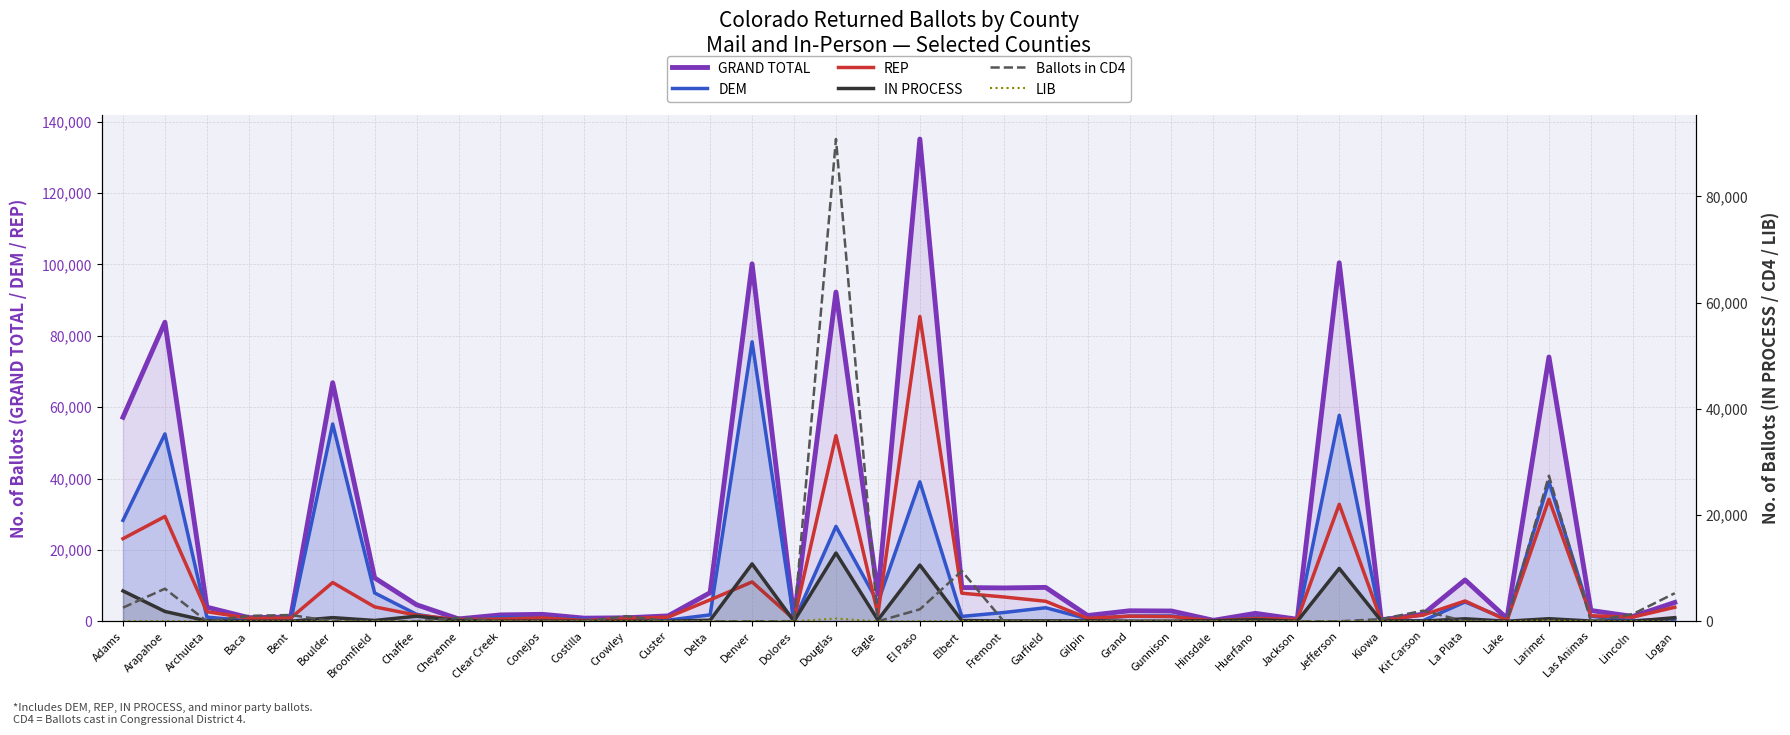

What is the label of the 33rd point from the right?

Boulder